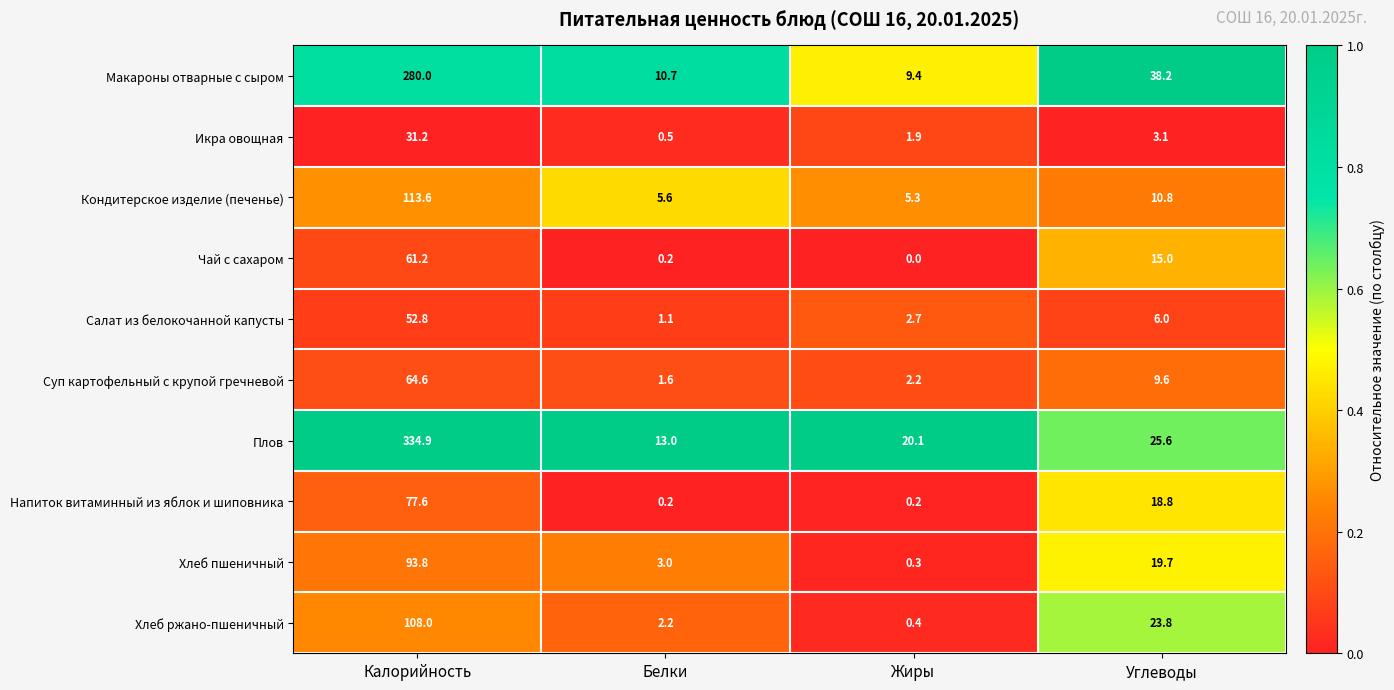

What is the total value across all series at Белки?

38.1